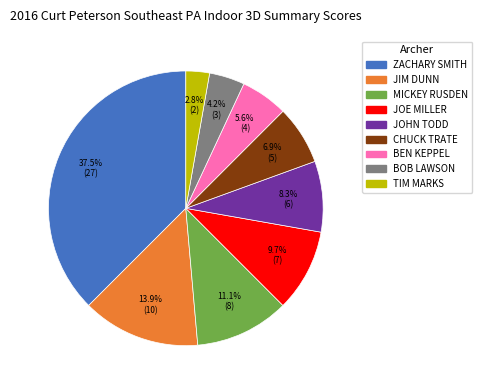

To the nearest percent, what is the combined percentage of BOB LAWSON and MICKEY RUSDEN?

15%